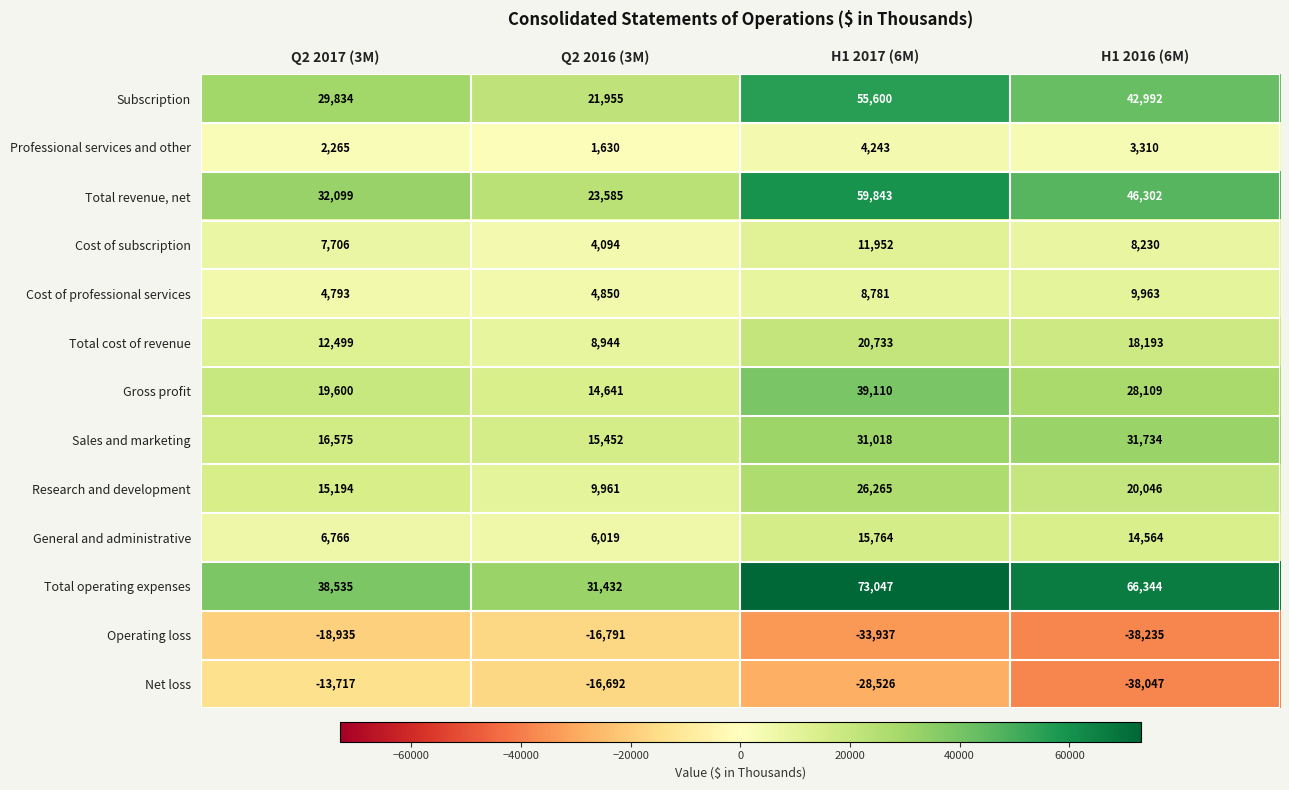

Which series has the largest range (max minus min)?

Total operating expenses